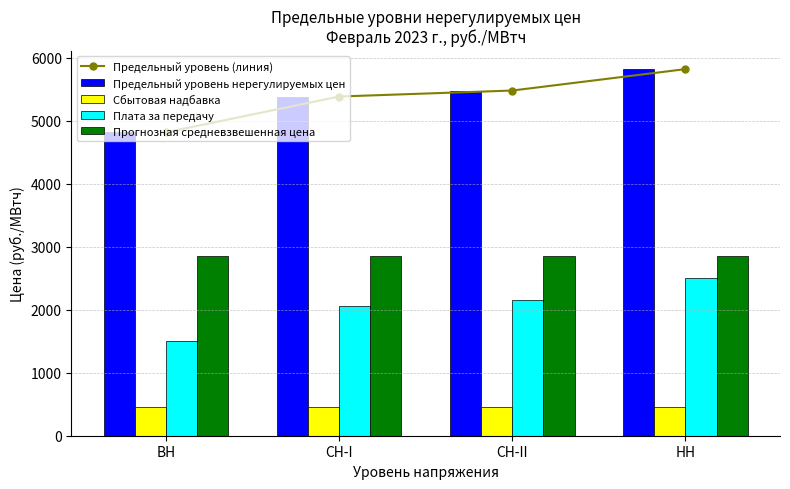

Between СН-II and СН-I, which is larger?

СН-II